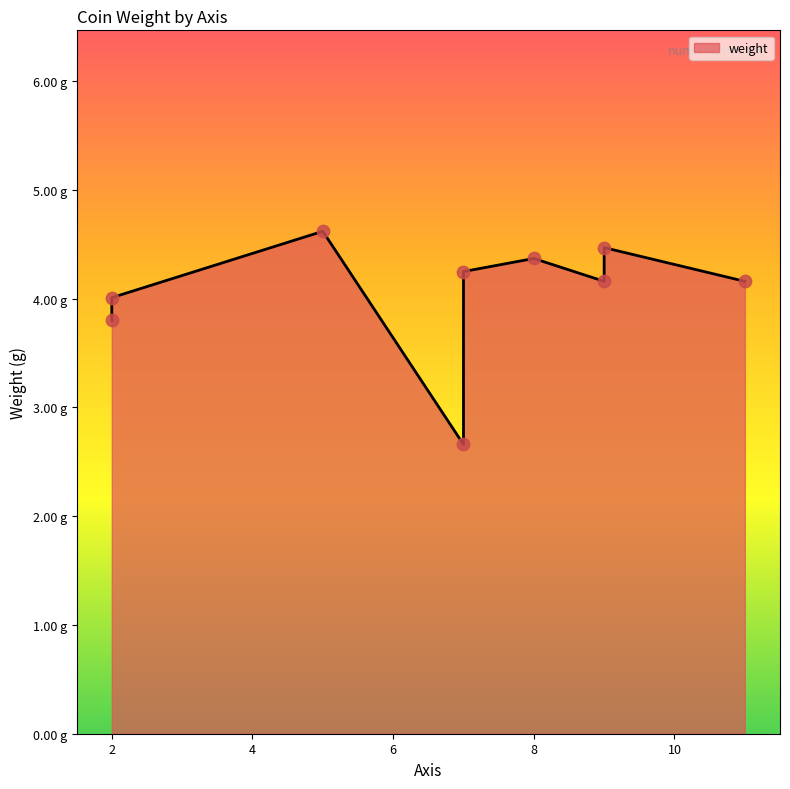

What is the change in value from 2 to 6?

-1.3